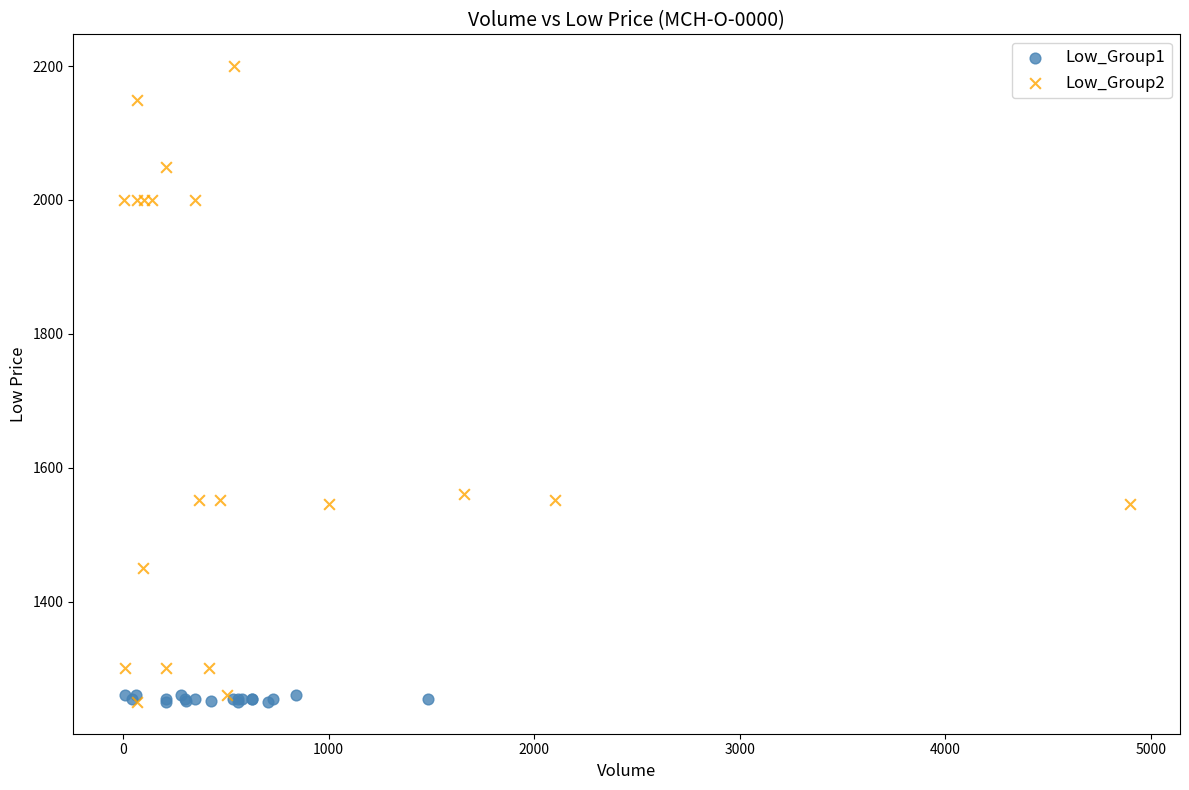

Which series contains the highest Y value?

Low_Group2